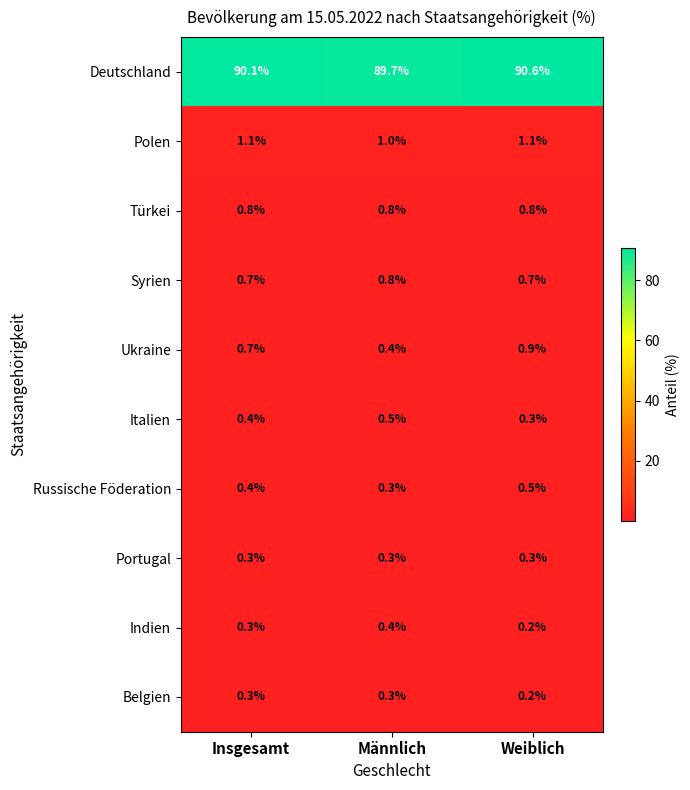

What is the difference between the highest and lowest values at Weiblich?

90.4